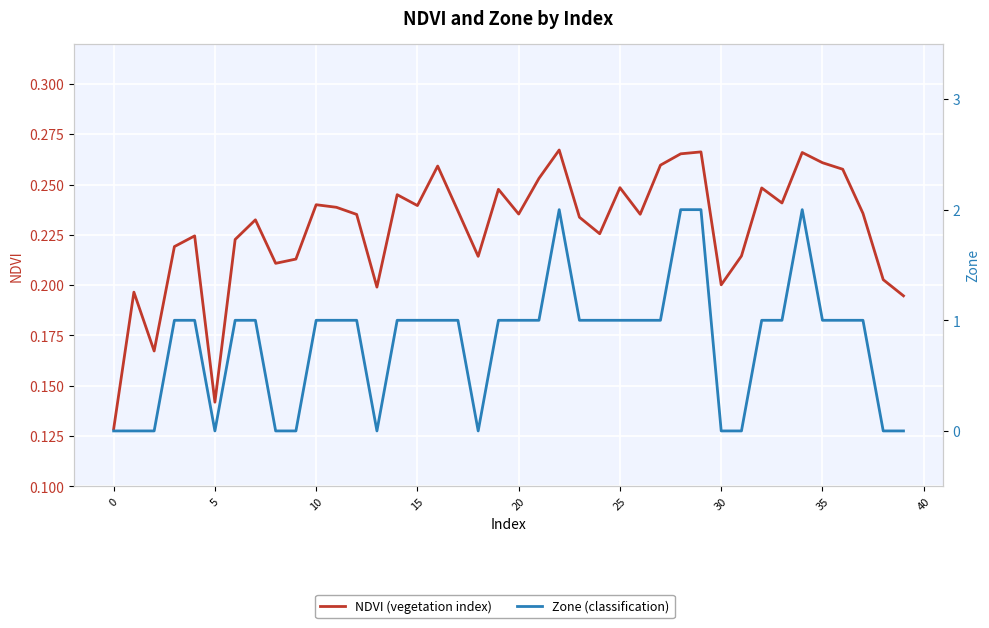

Which has a higher value, 30 or 23?

23